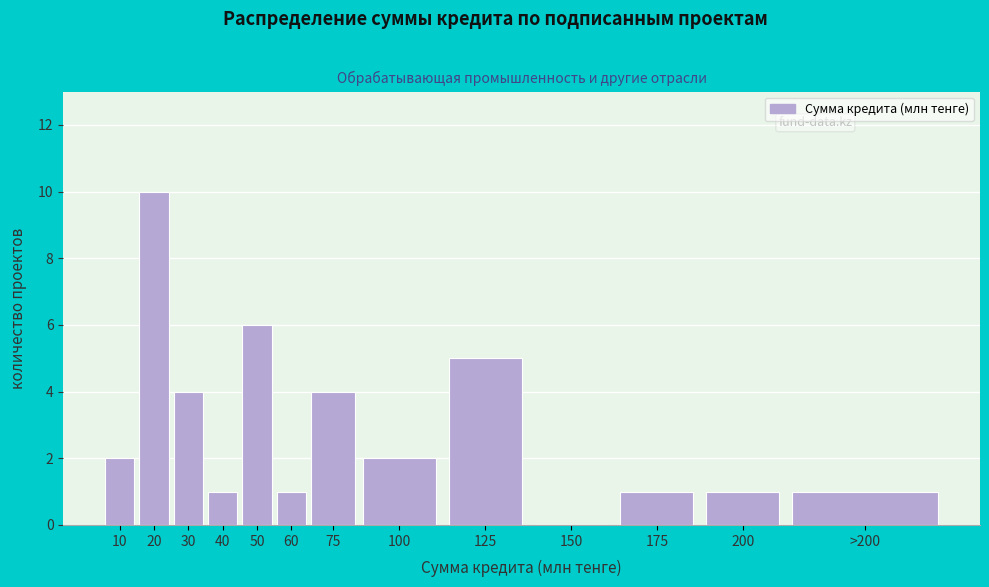

Reading left to right, list all the values displayed in this chart.

10=2	20=10	30=4	40=1	50=6	60=1	75=4	100=2	125=5	150=0	175=1	200=1	>200=1